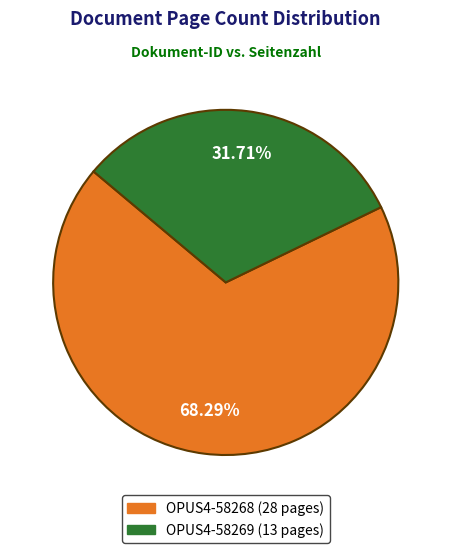

Is it true that OPUS4-58269 is 32% of the pie?

True